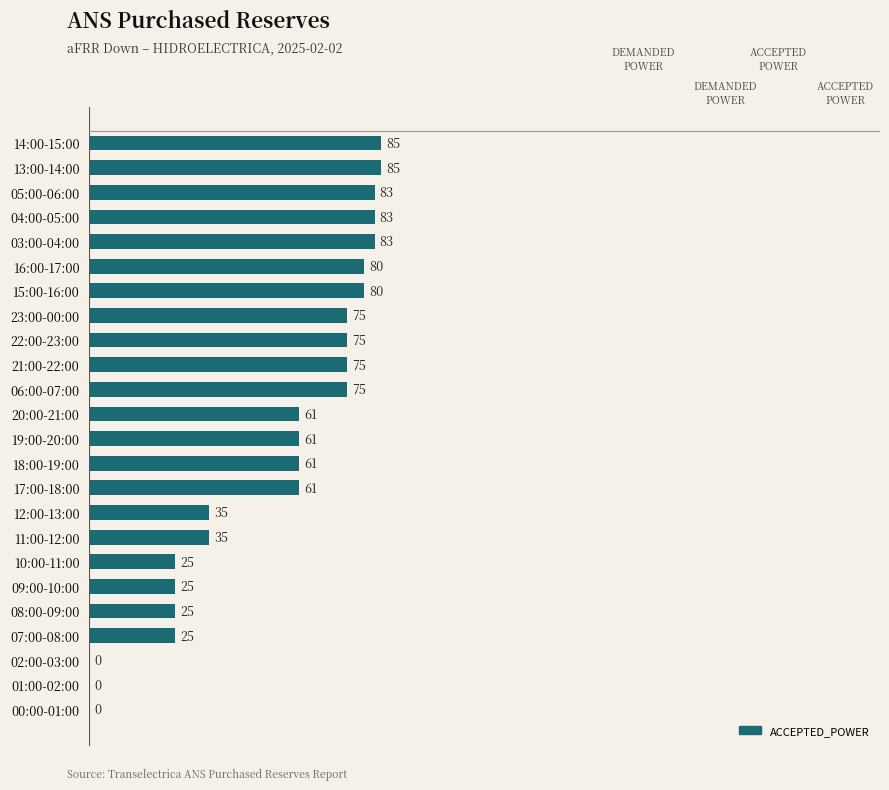

What is the sum of the values at 11:00-12:00 and 07:00-08:00?

60